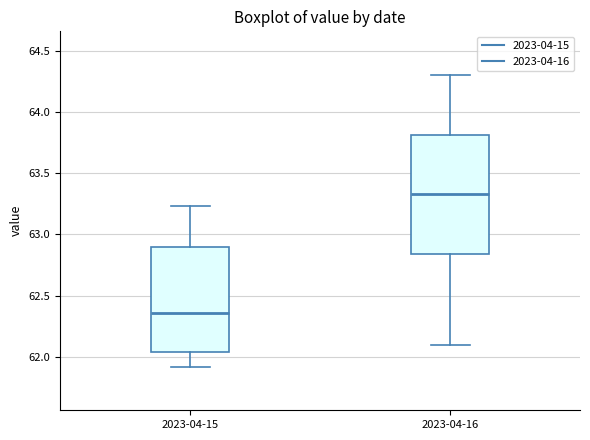

Which box's median line is the highest?

2023-04-16